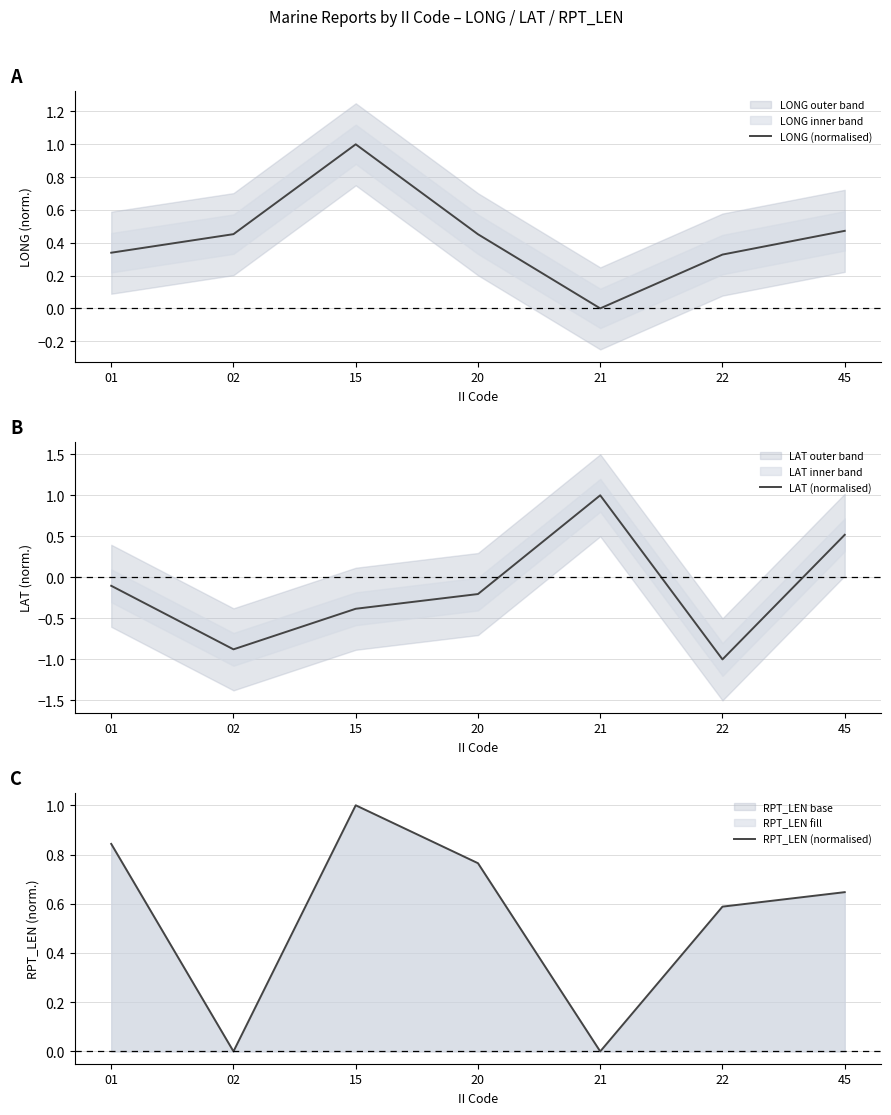

How many LONG (normalised) values are between 0 and 1?

7